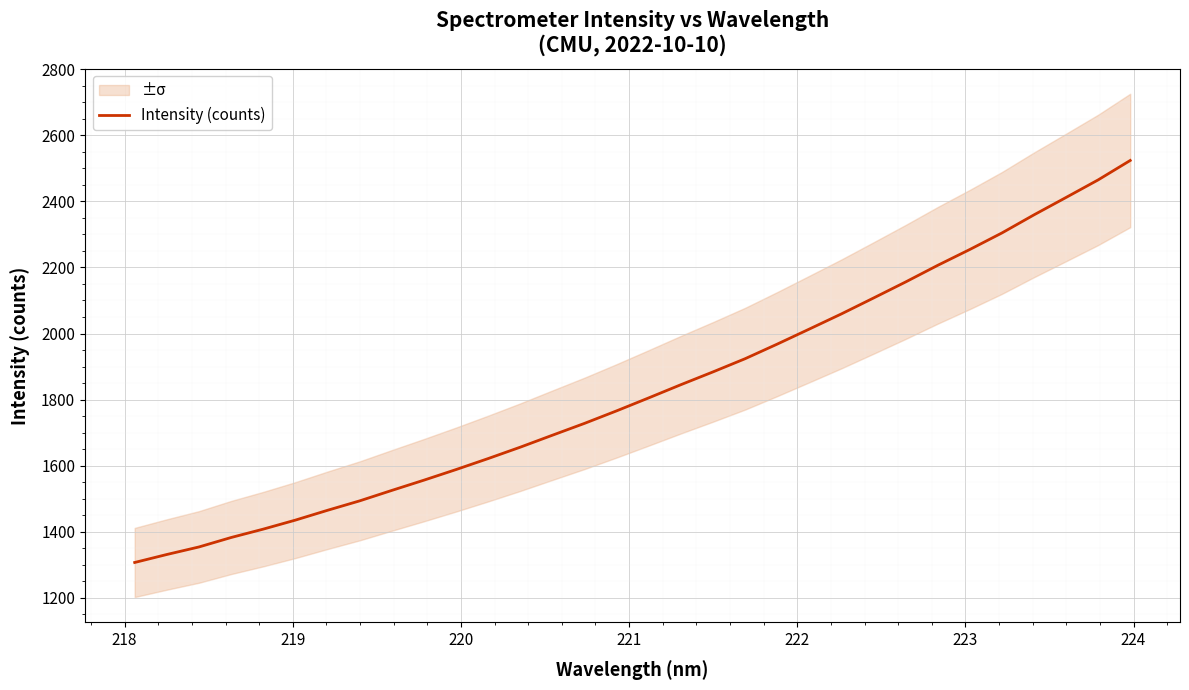

What is the highest value of the Intensity (counts) series?

2523.6